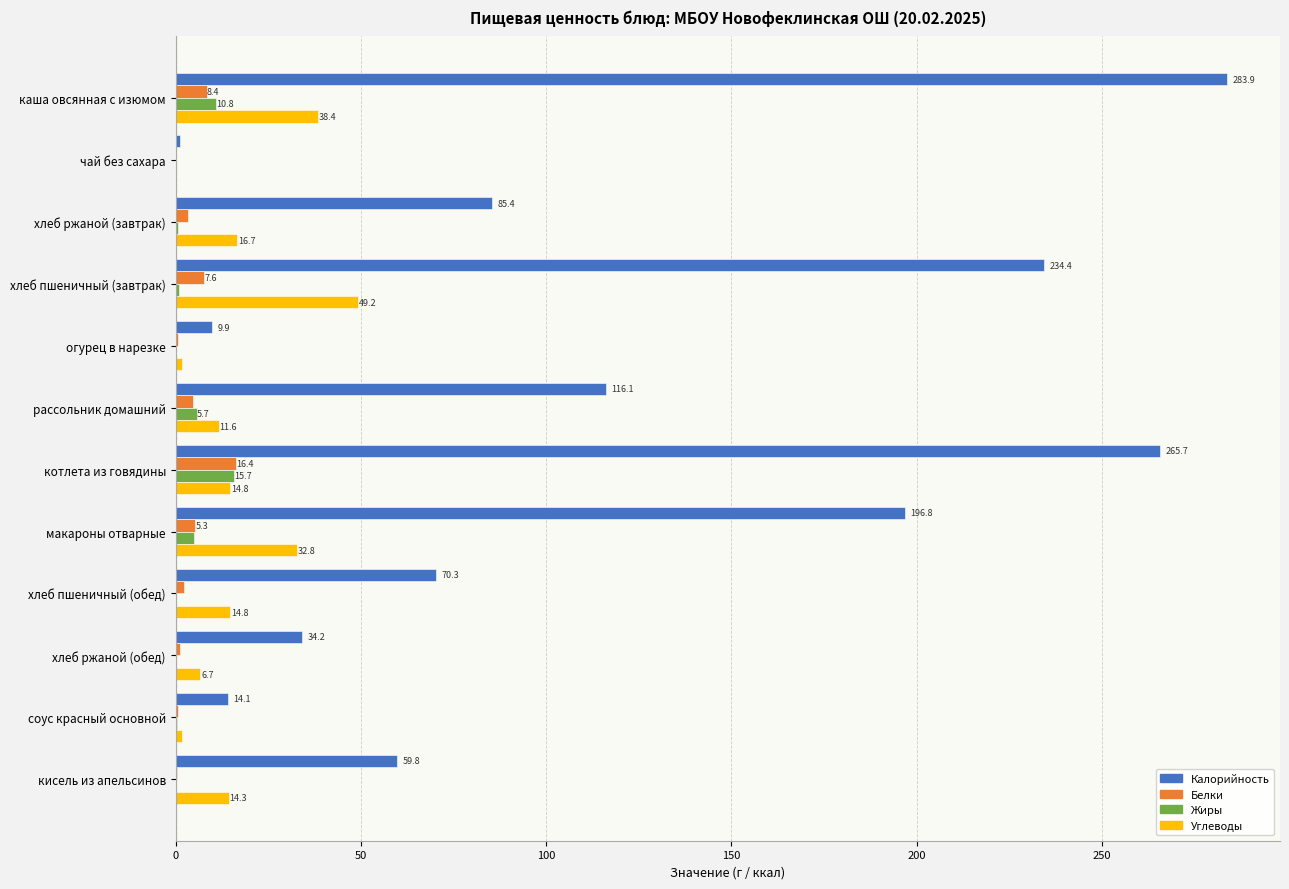

What is the sum of all Углеводы values?

202.9